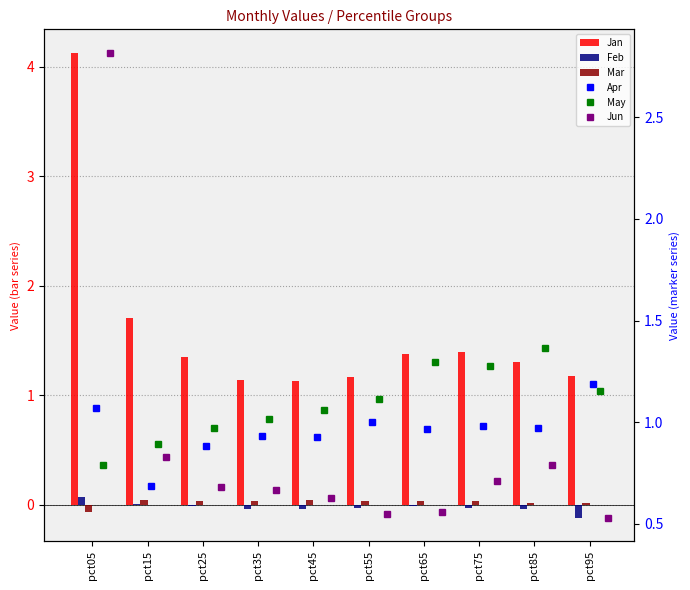

True or false: May has a value of 1.2 at pct05.

False